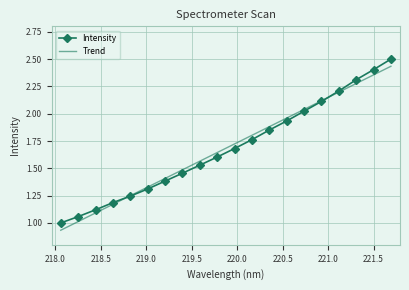

True or false: Trend and Intensity intersect in this chart.

True